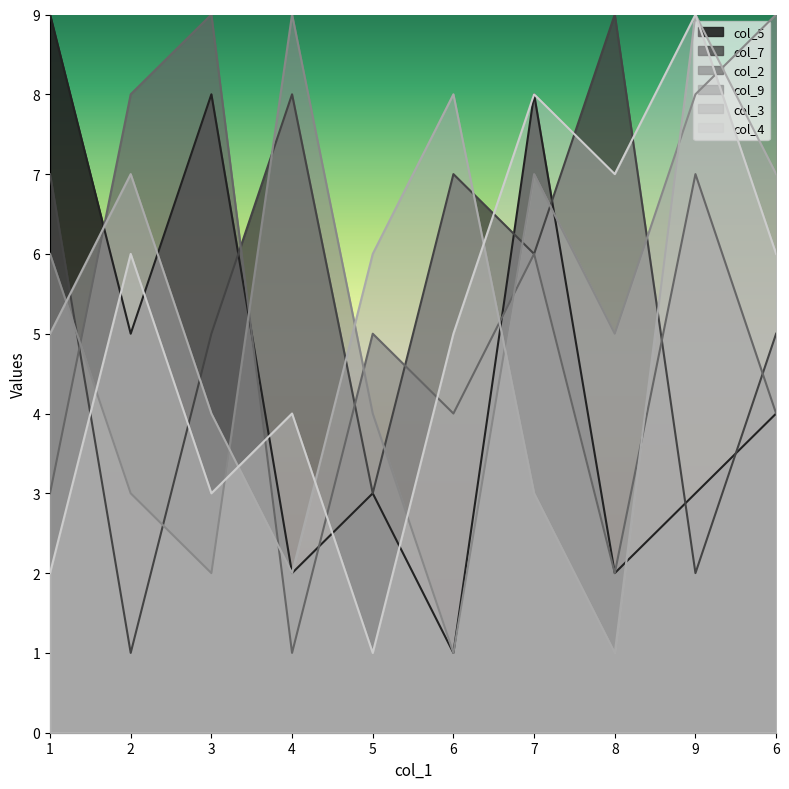

Where do col_2 and col_4 first cross each other?

3 and 4